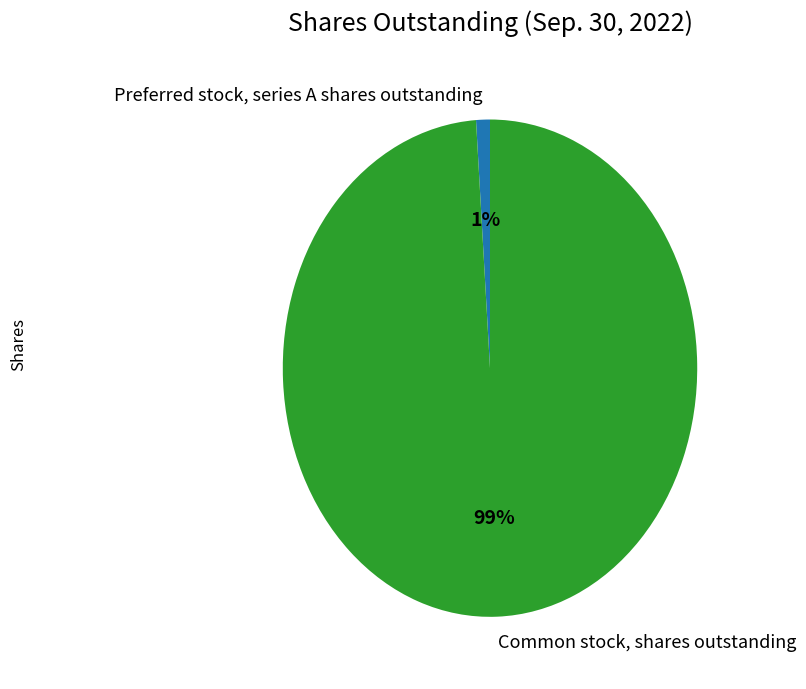

The Common stock, shares outstanding slice represents 99% of the pie. True or false?

True